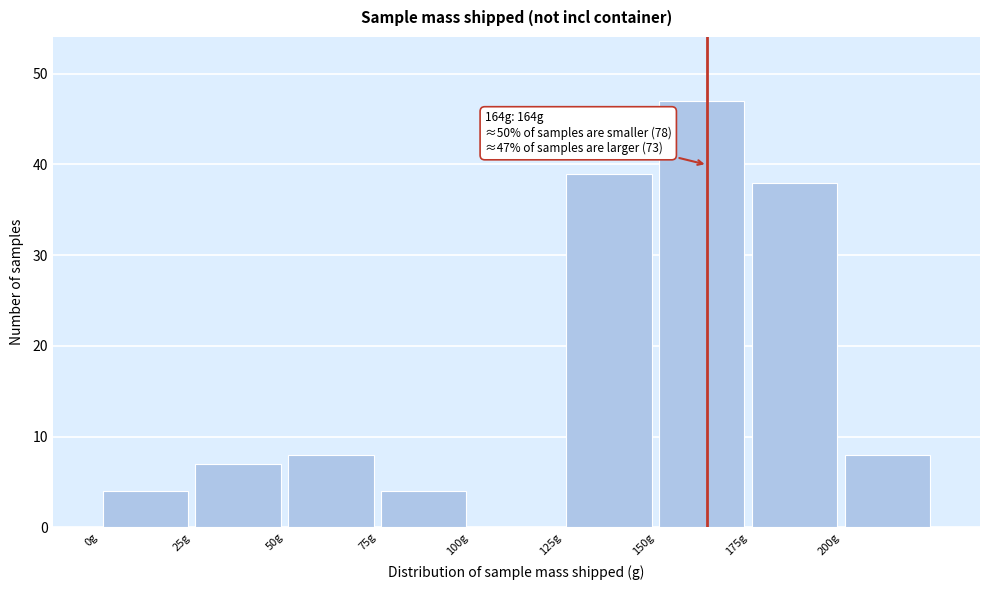

Which range on the x-axis has the tallest bar?

150 to 175